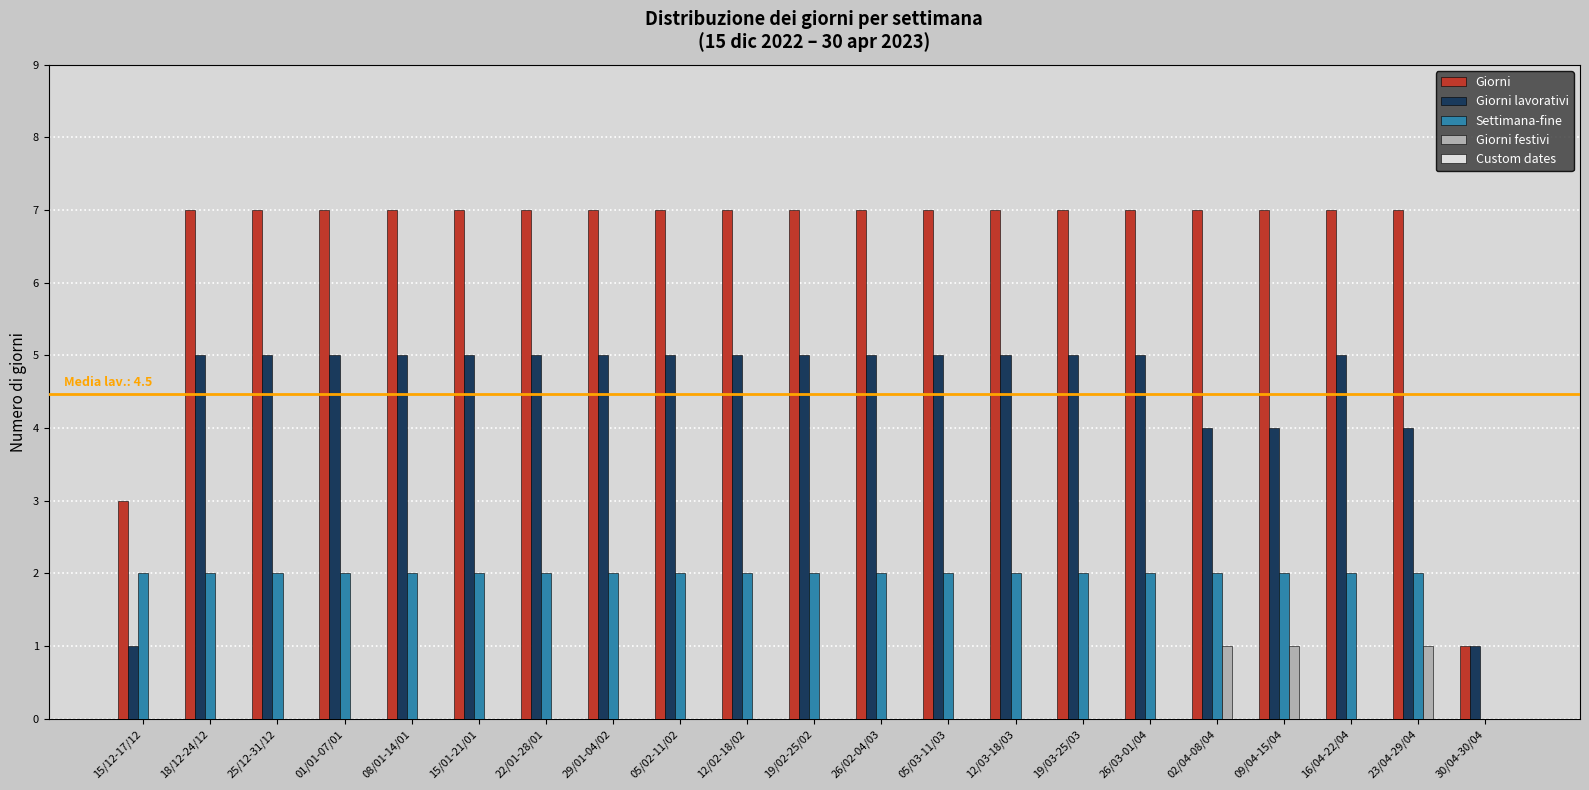

How many groups of bars are there?

21